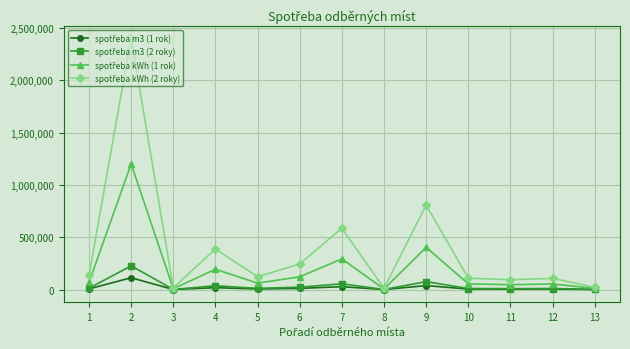

What is the maximum value shown in the chart?

2400952.5